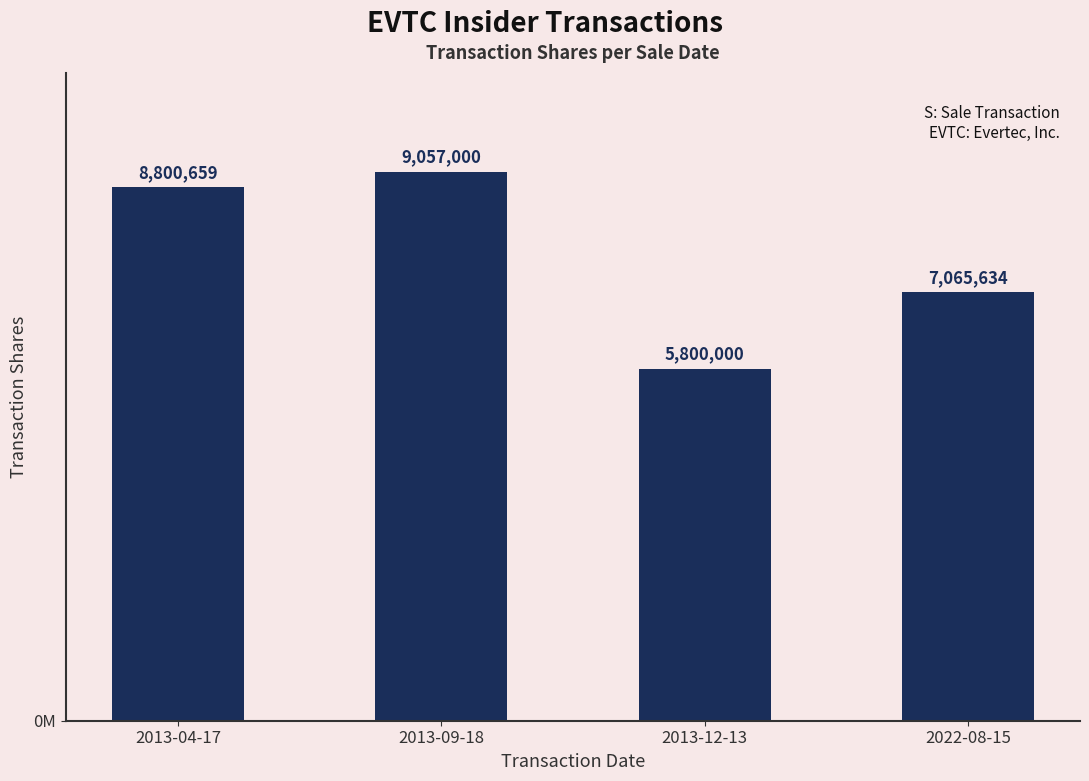

At which label is the value closest to 7428500?

2022-08-15